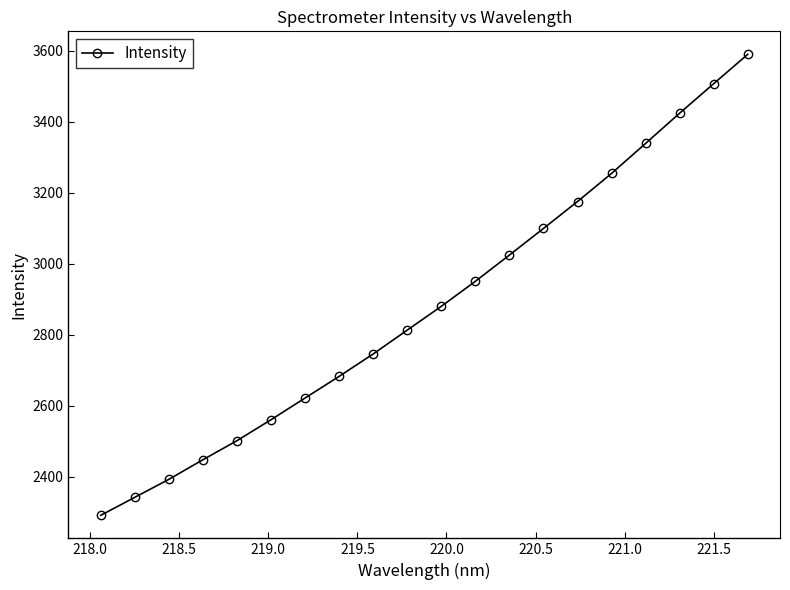

What is the maximum value shown in the chart?

3590.2